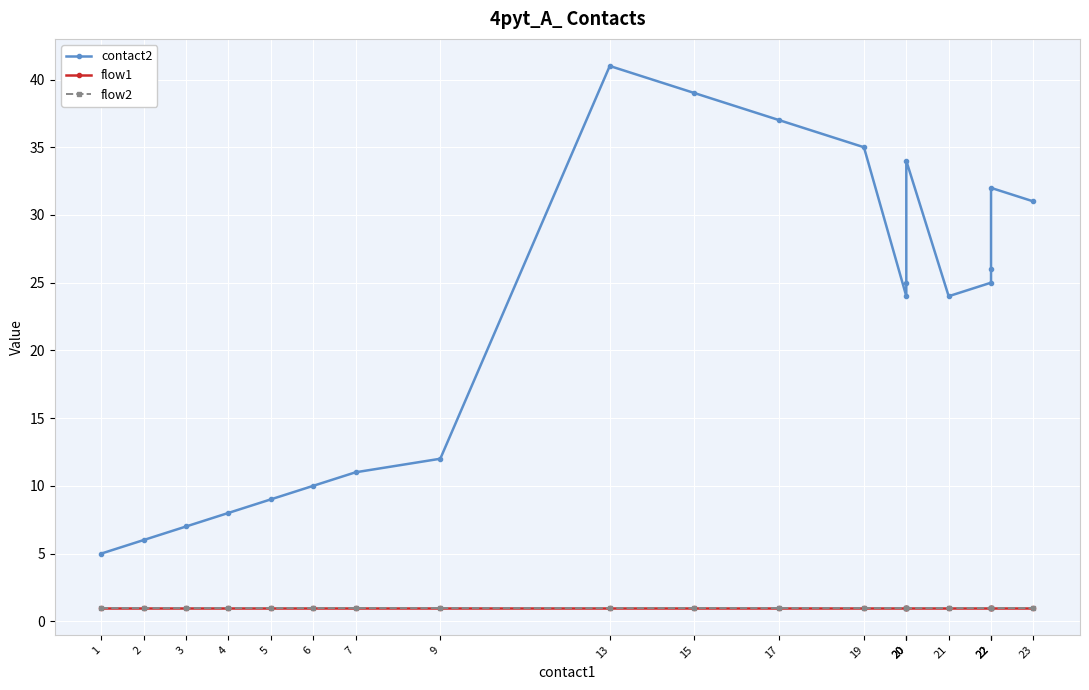

What is the highest value of the flow1 series?

1